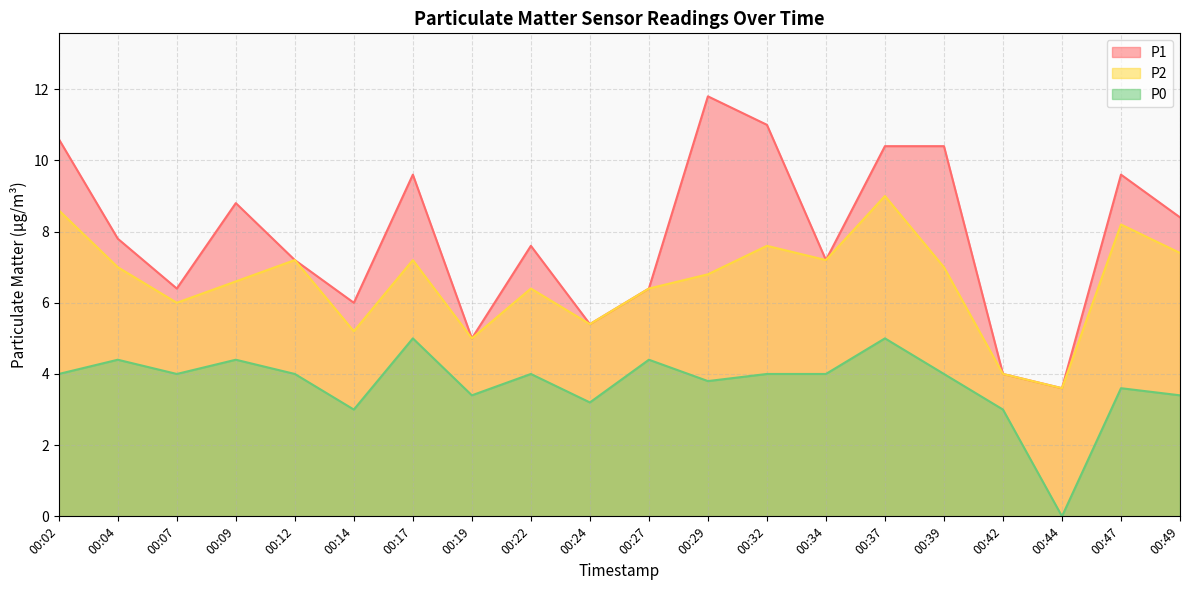

What is the value of the P1 point at the 17th from the left?

4.0